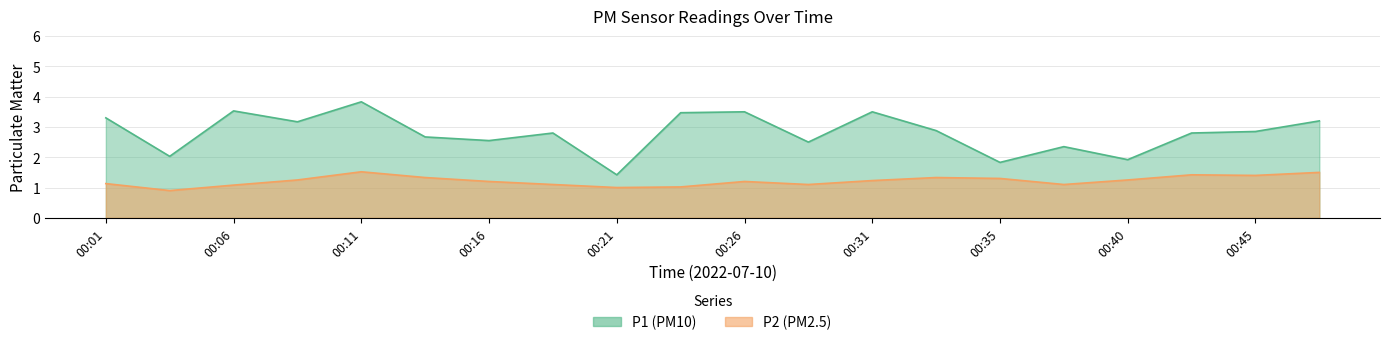

What is the smallest value displayed?

0.9